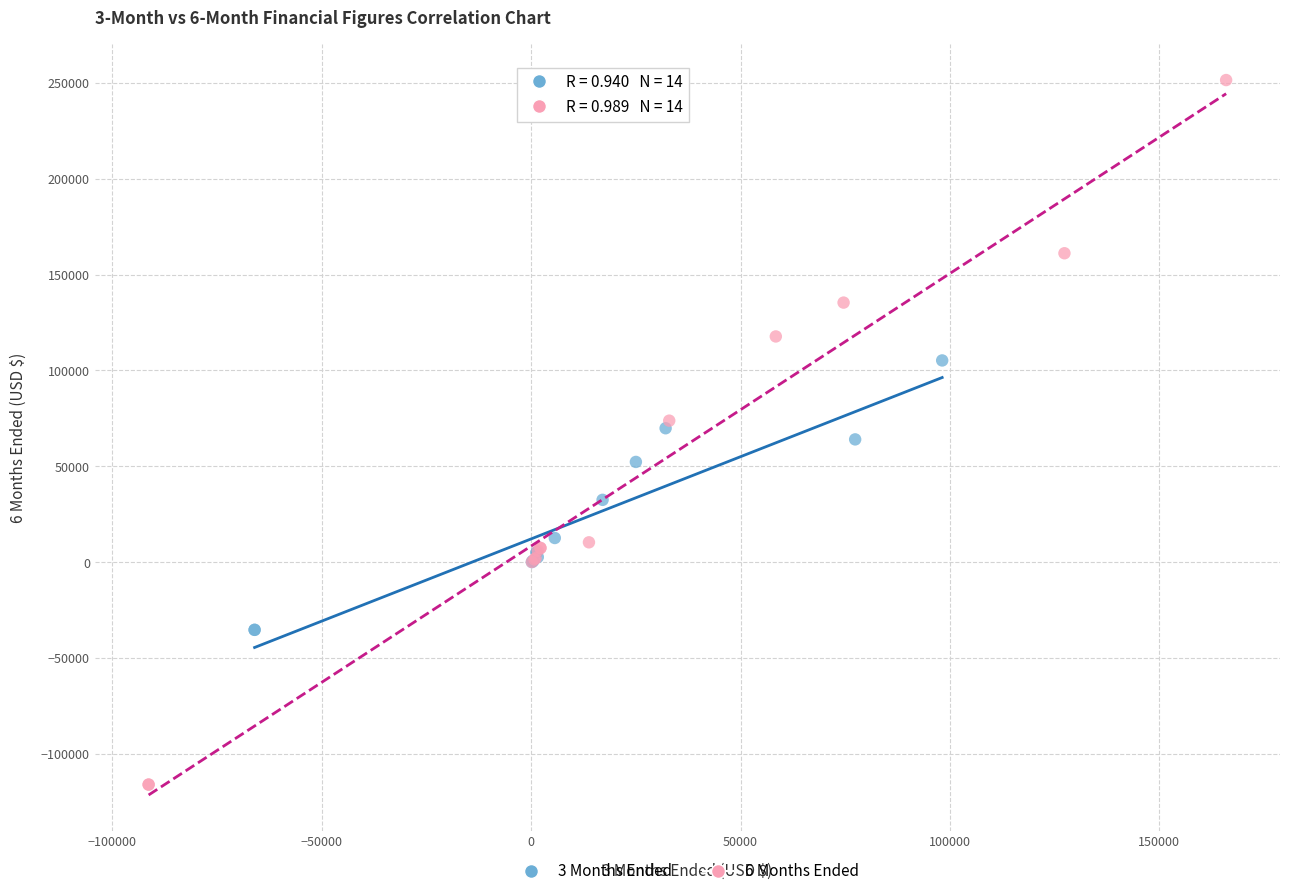

Which series contains the highest Y value?

6 Months Ended